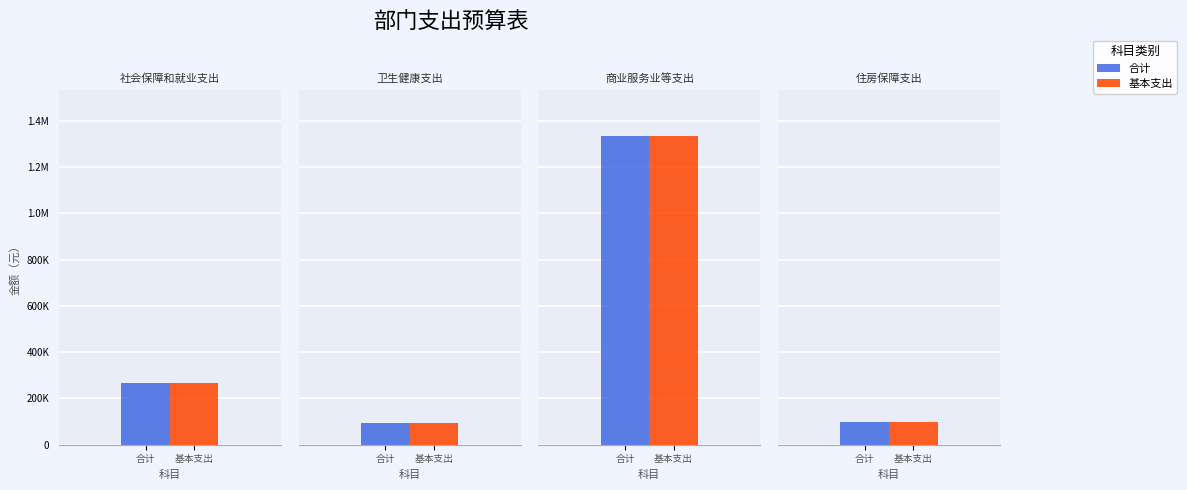

What is the value of the 基本支出 bar at the 3rd from the left?

1332814.0